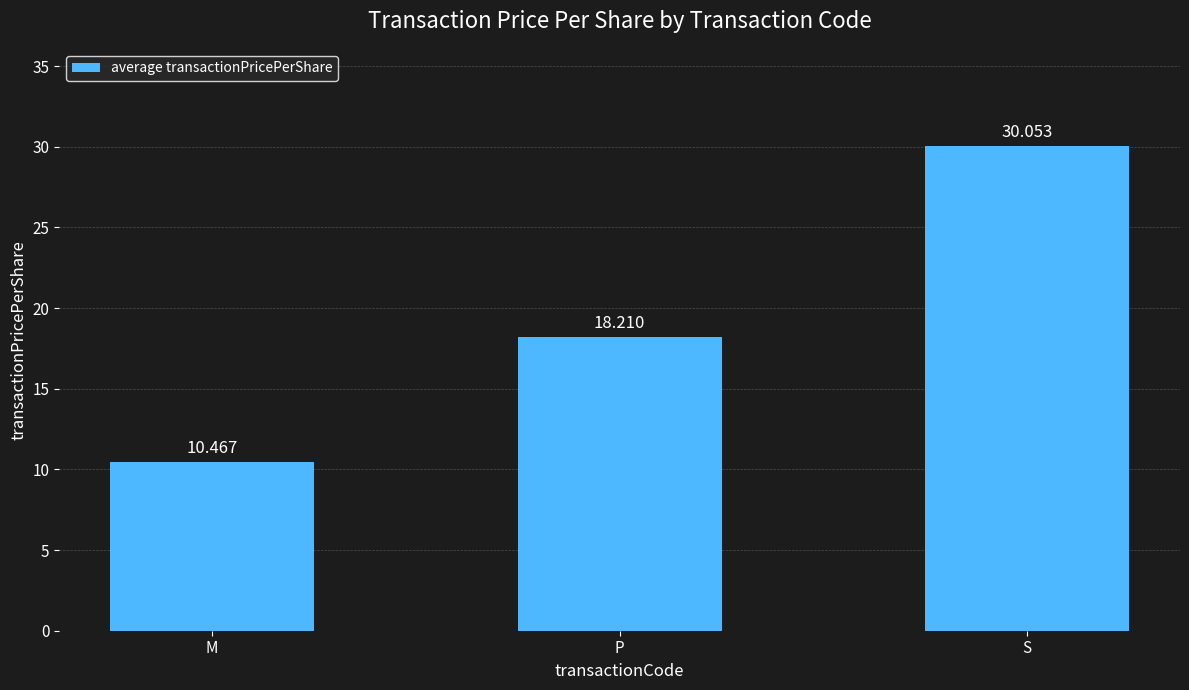

Where does the data first go above 18?

P